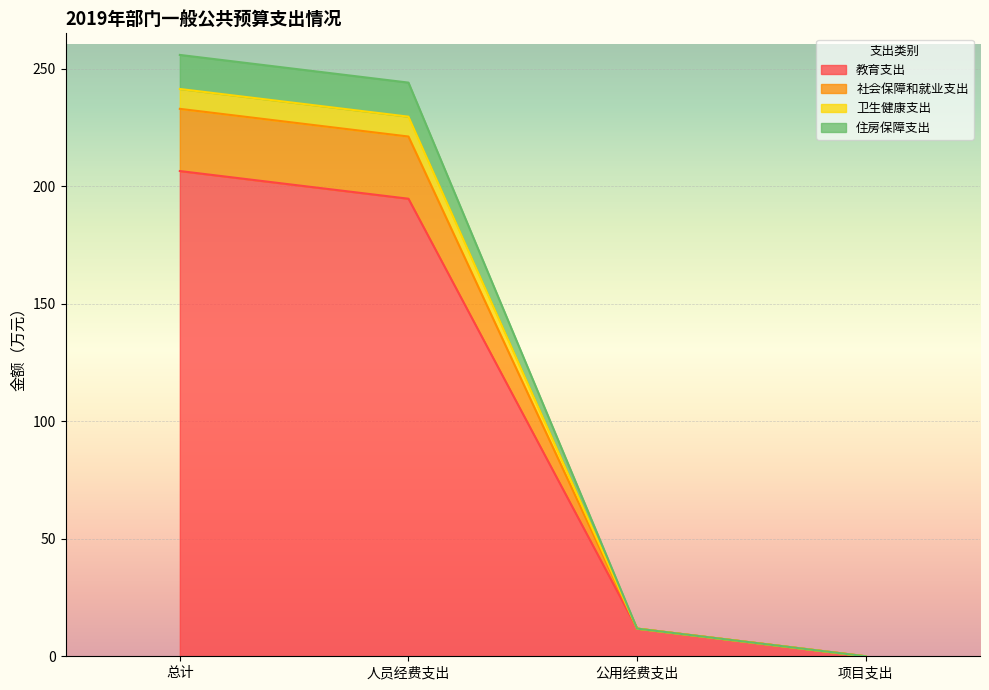

What is the highest value of the 教育支出 series?

206.4